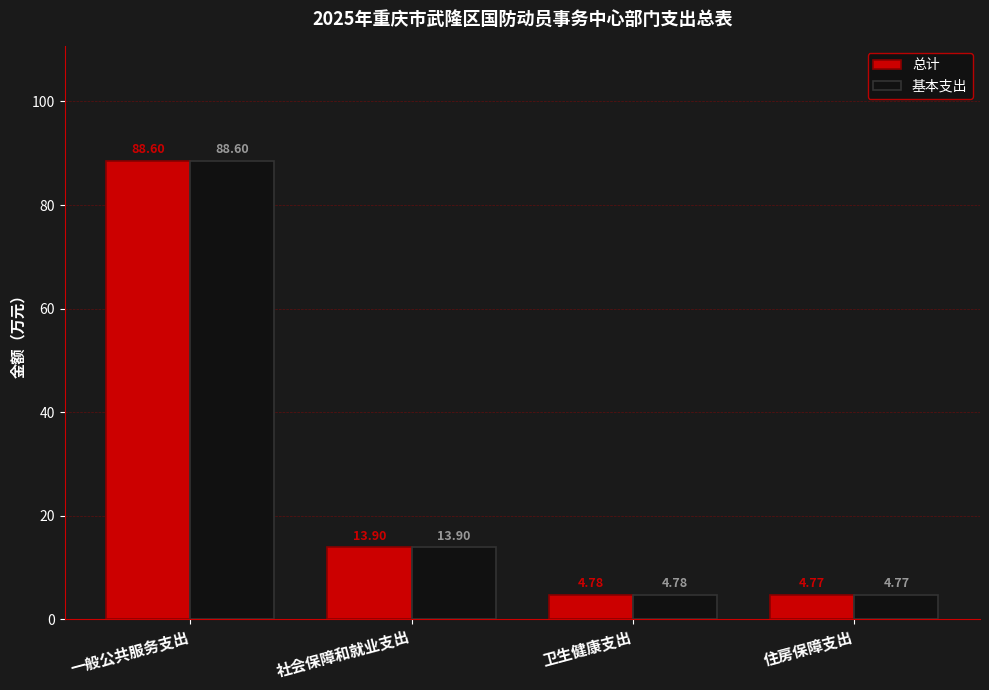

Where is 基本支出 nearest to the value 46?

社会保障和就业支出